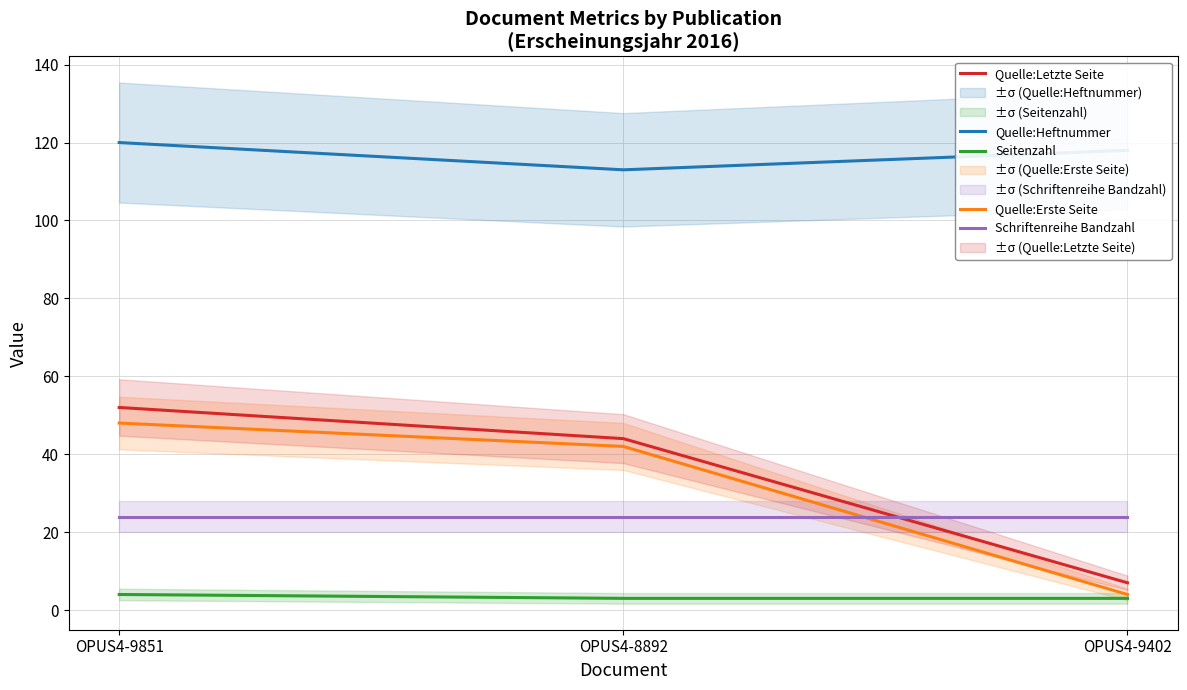

True or false: Schriftenreihe Bandzahl has a value of 24 at OPUS4-9402.

True